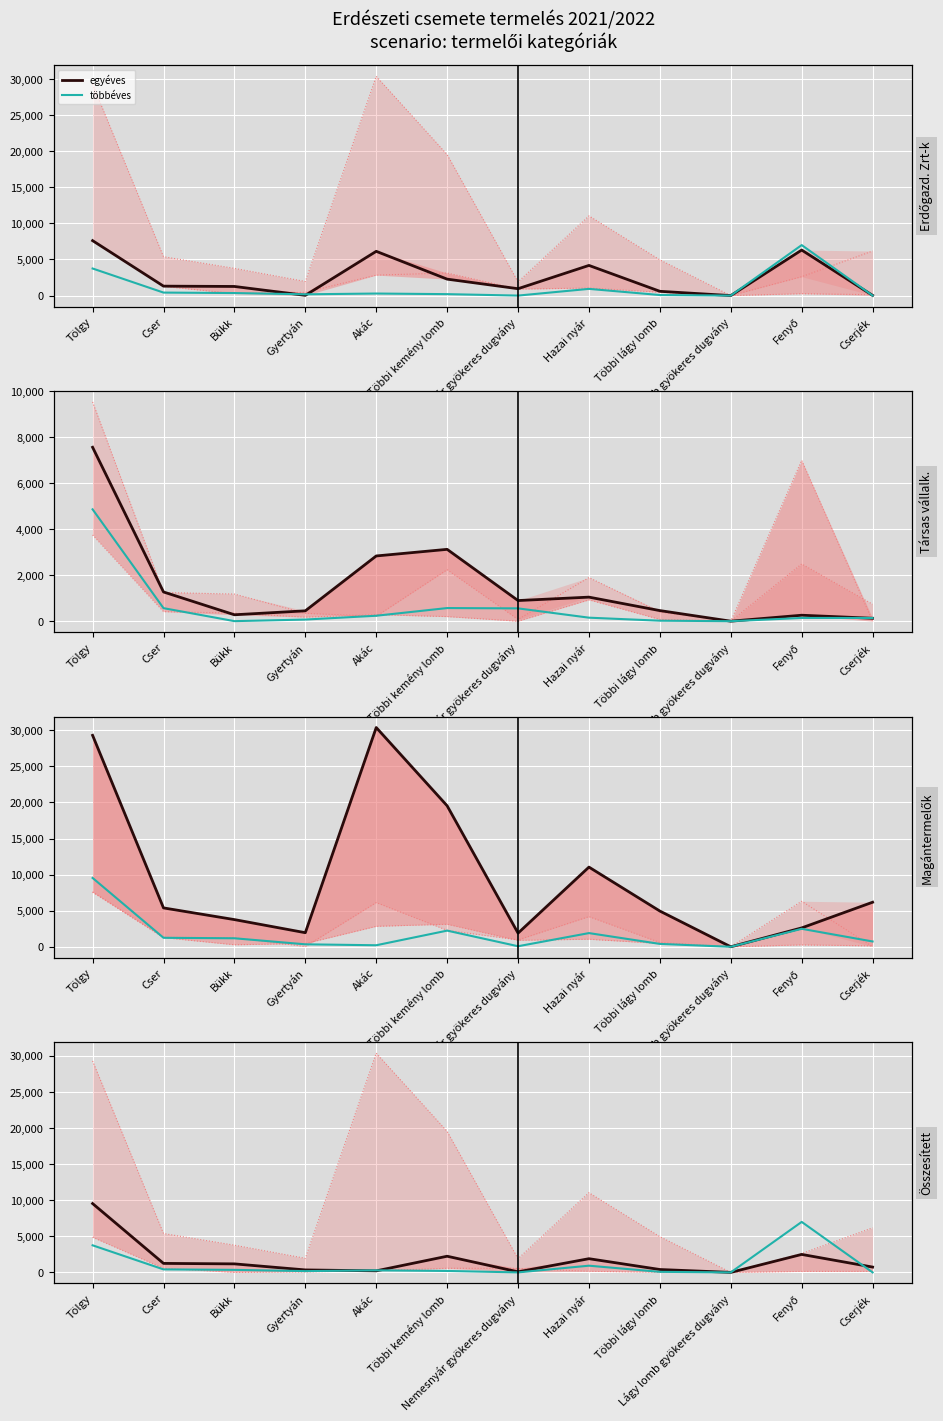

At which category does Társas vállalkozások többéves reach its first local valley?

Bükk